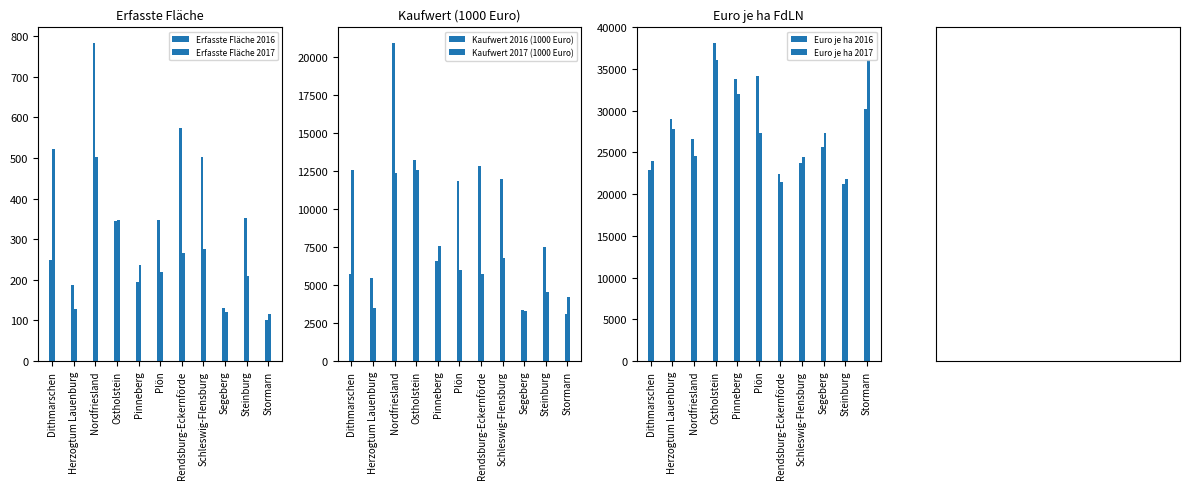

Reading right to left, transcribe all the data shown in this chart.

Erfasste Fläche 2016: Stormarn=102	Steinburg=352	Segeberg=130	Schleswig-Flensburg=503	Rendsburg-Eckernförde=574	Plön=347	Pinneberg=195	Ostholstein=346	Nordfriesland=783	Herzogtum Lauenburg=188	Dithmarschen=249
Erfasste Fläche 2017: Stormarn=117	Steinburg=209	Segeberg=120	Schleswig-Flensburg=277	Rendsburg-Eckernförde=265	Plön=219	Pinneberg=237	Ostholstein=348	Nordfriesland=503	Herzogtum Lauenburg=127	Dithmarschen=523
Kaufwert 2016 (1000 Euro): Stormarn=3095	Steinburg=7492	Segeberg=3342	Schleswig-Flensburg=11953	Rendsburg-Eckernförde=12846	Plön=11871	Pinneberg=6602	Ostholstein=13199	Nordfriesland=20903	Herzogtum Lauenburg=5453	Dithmarschen=5707
Kaufwert 2017 (1000 Euro): Stormarn=4229	Steinburg=4565	Segeberg=3281	Schleswig-Flensburg=6792	Rendsburg-Eckernförde=5709	Plön=5988	Pinneberg=7584	Ostholstein=12564	Nordfriesland=12350	Herzogtum Lauenburg=3517	Dithmarschen=12563
Euro je ha 2016: Stormarn=30197	Steinburg=21265	Segeberg=25625	Schleswig-Flensburg=23762	Rendsburg-Eckernförde=22376	Plön=34171	Pinneberg=33789	Ostholstein=38098	Nordfriesland=26665	Herzogtum Lauenburg=28974	Dithmarschen=22916
Euro je ha 2017: Stormarn=36100	Steinburg=21858	Segeberg=27339	Schleswig-Flensburg=24479	Rendsburg-Eckernförde=21519	Plön=27285	Pinneberg=32032	Ostholstein=36087	Nordfriesland=24575	Herzogtum Lauenburg=27786	Dithmarschen=24021